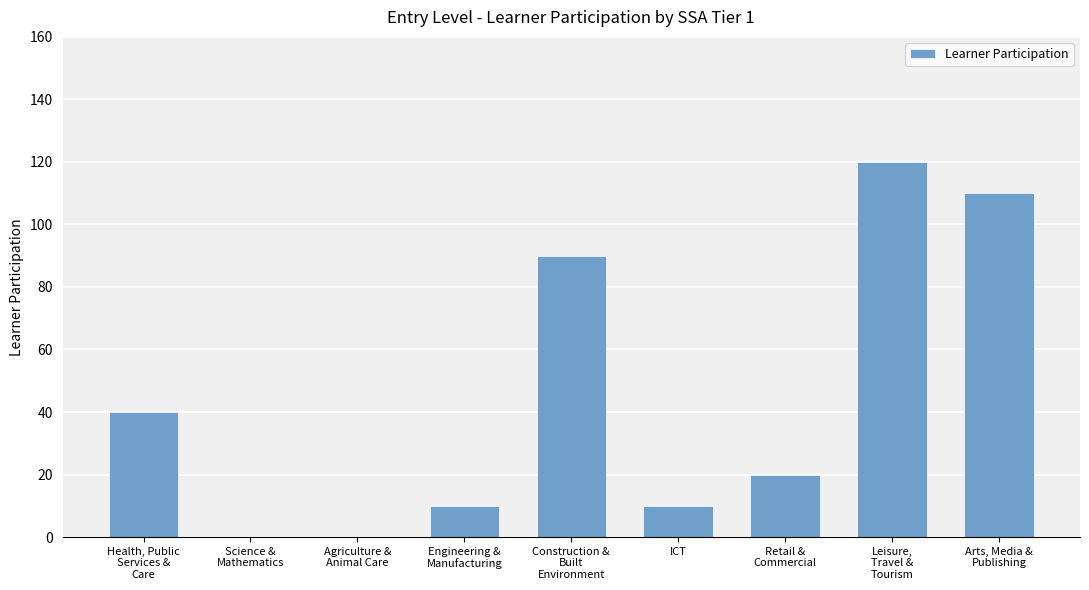

Where is the data nearest to the value 60?

Health, Public
Services &
Care